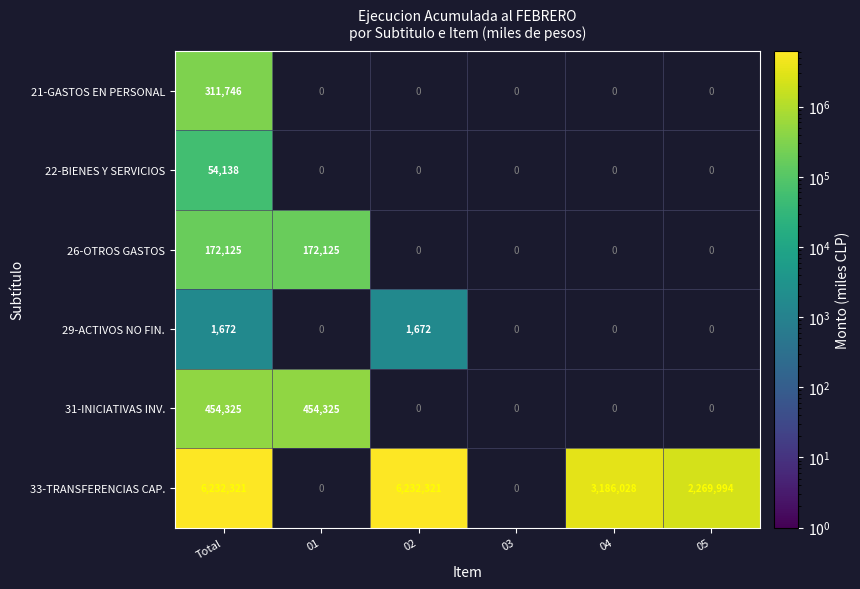

The 21-GASTOS EN PERSONAL series shows 311746 at Total. True or false?

True